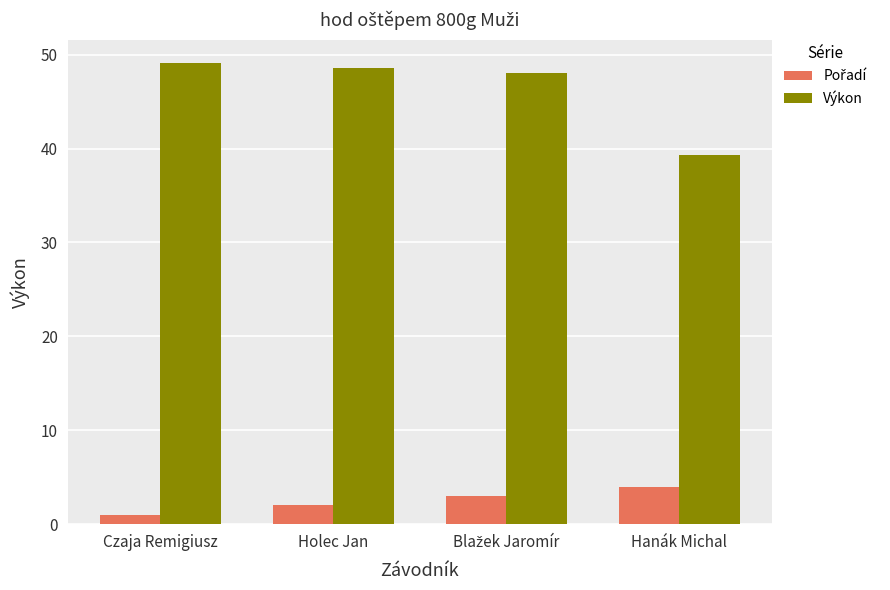

What is the average value of the Výkon series?

46.2